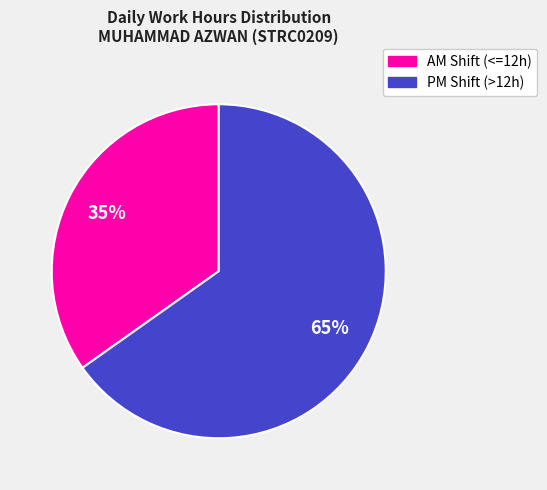

To the nearest percent, what is the average slice percentage?

50%